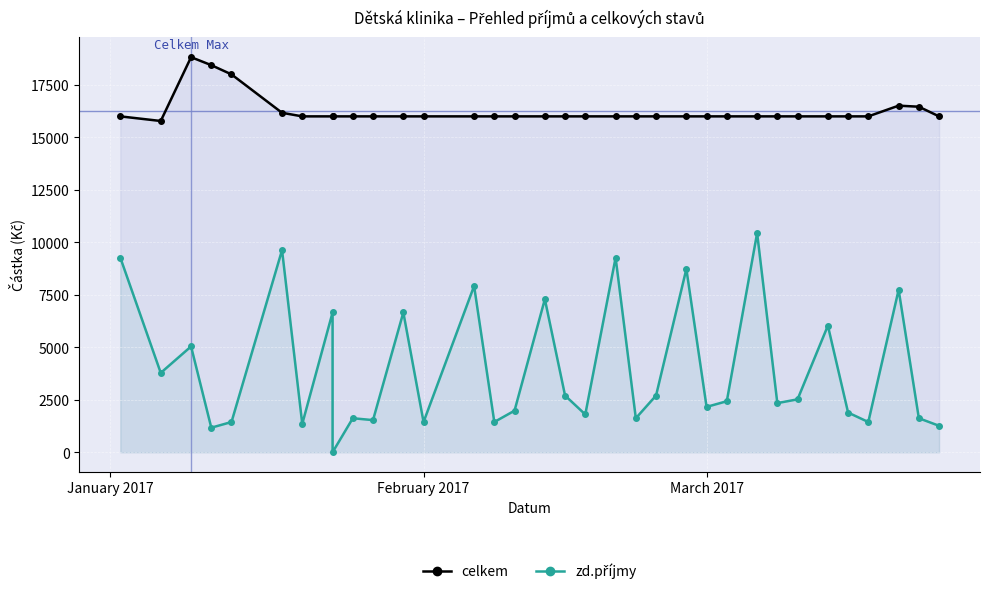

True or false: celkem and zd.příjmy cross at least once.

False